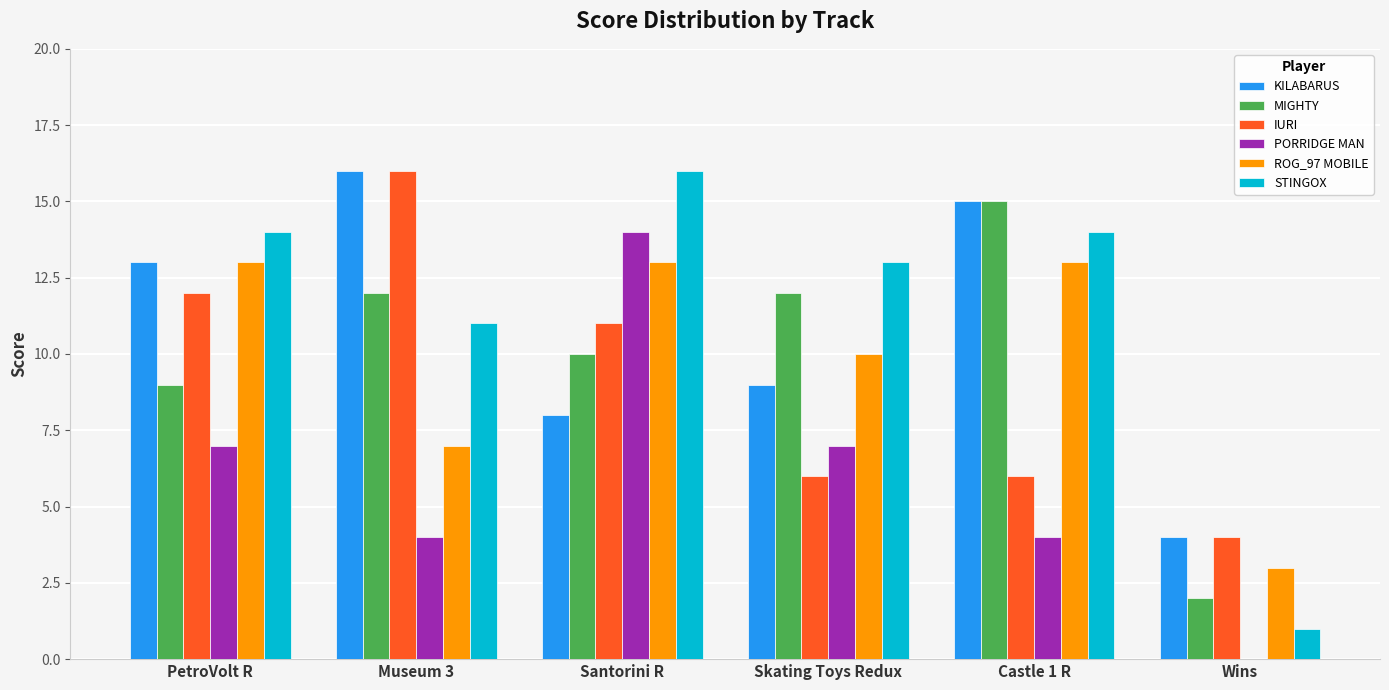

How many positive values does the PORRIDGE MAN series have?

5